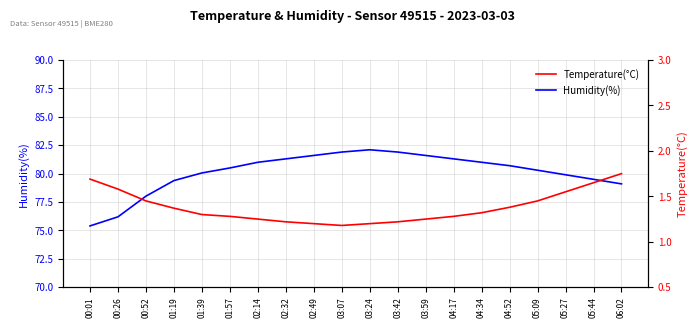

List the series in order of their overall mean, highest first.

Humidity(%), Temperature(°C)